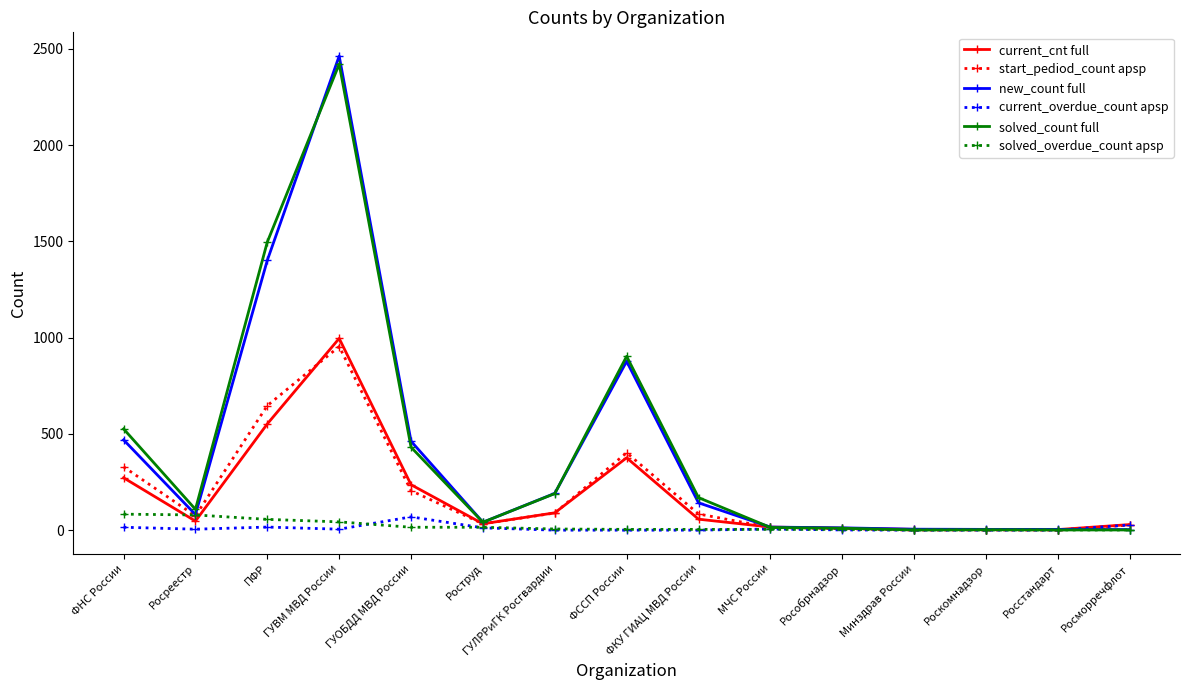

Which series ends up on top after the final intersection of solved_count full and start_pediod_count apsp?

start_pediod_count apsp